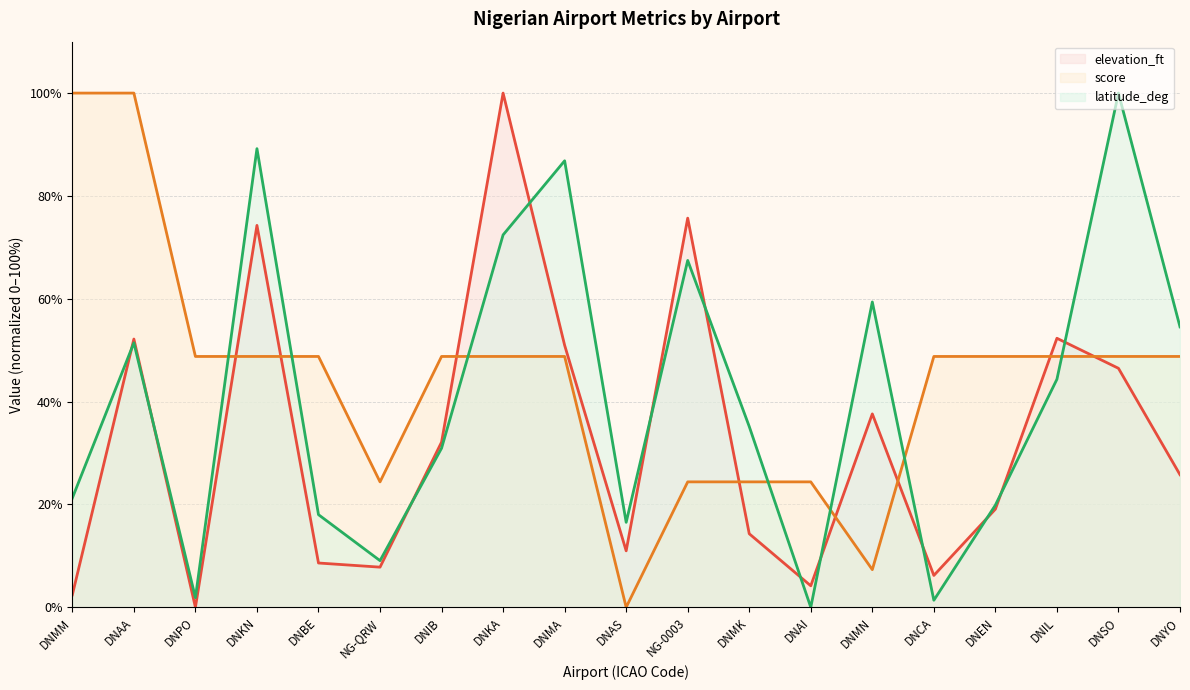

Is it true that latitude_deg (line) equals 1.9 at DNPO?

True